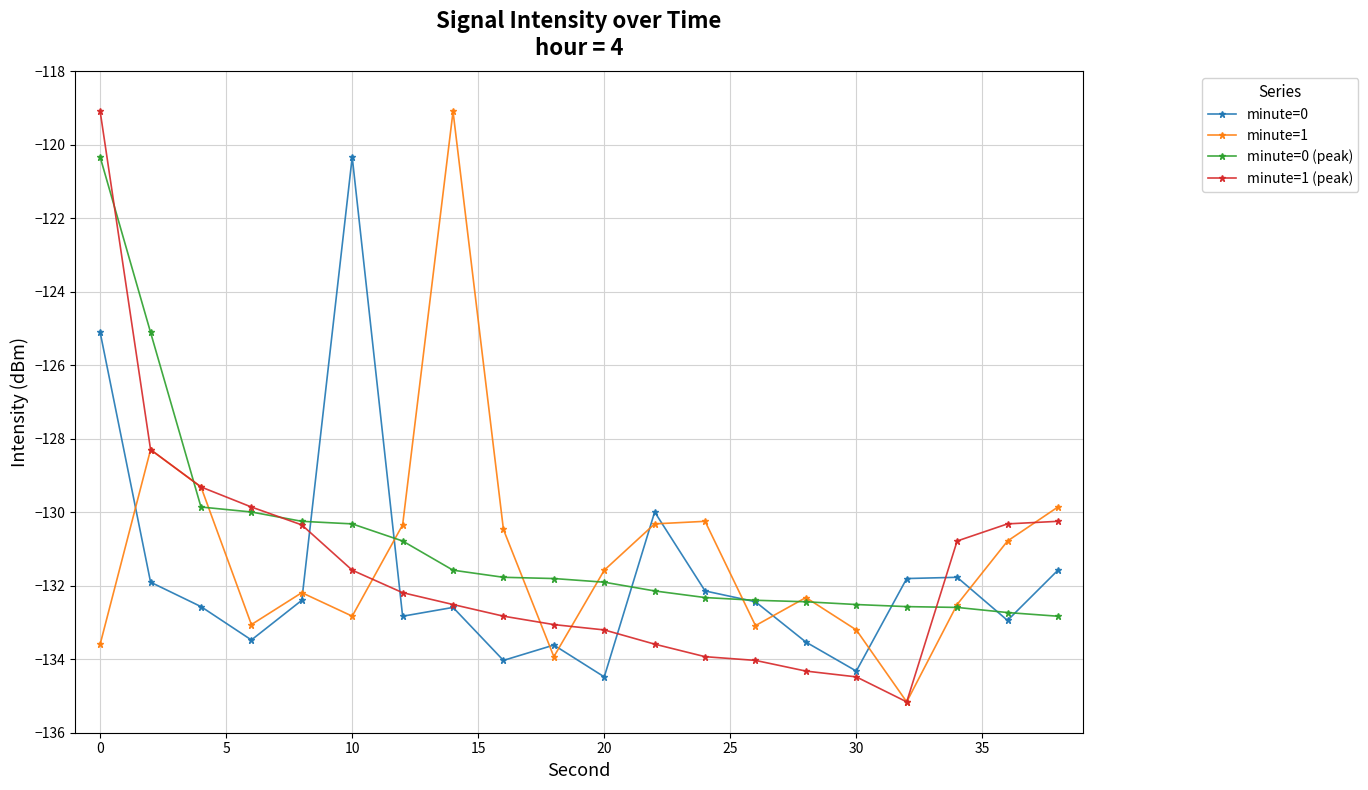

What is the lowest value of the minute=0 series?

-134.5